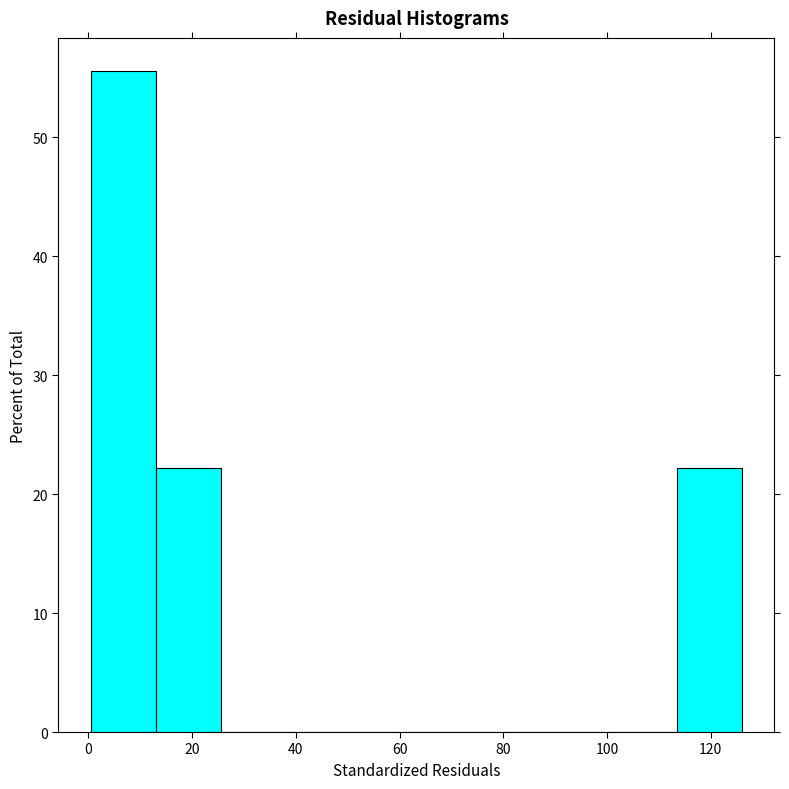

Reading left to right, list every bar in this chart as the range it spans on the x-axis followed by its height. Neither the bar edges nor the heights are printed on the chart, so give them approximately, as read against the axes.

0 to 14: 56
14 to 26: 22
26 to 38: 0
38 to 50: 0
50 to 64: 0
64 to 76: 0
76 to 88: 0
88 to 100: 0
100 to 114: 0
114 to 126: 22